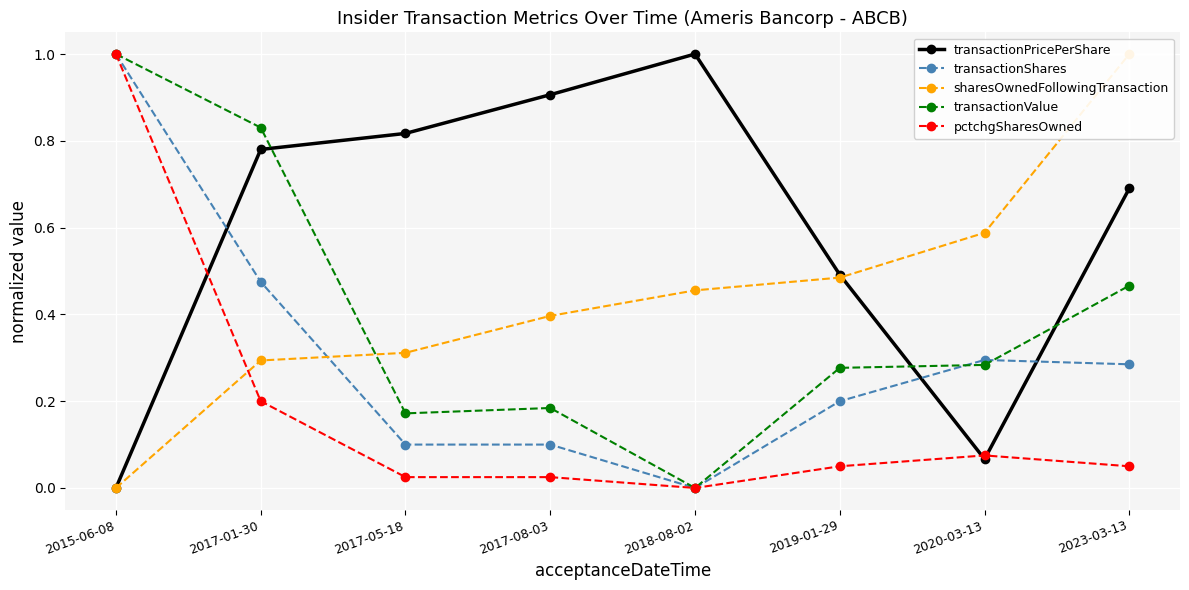

What is the highest value of the transactionShares series?

1.0